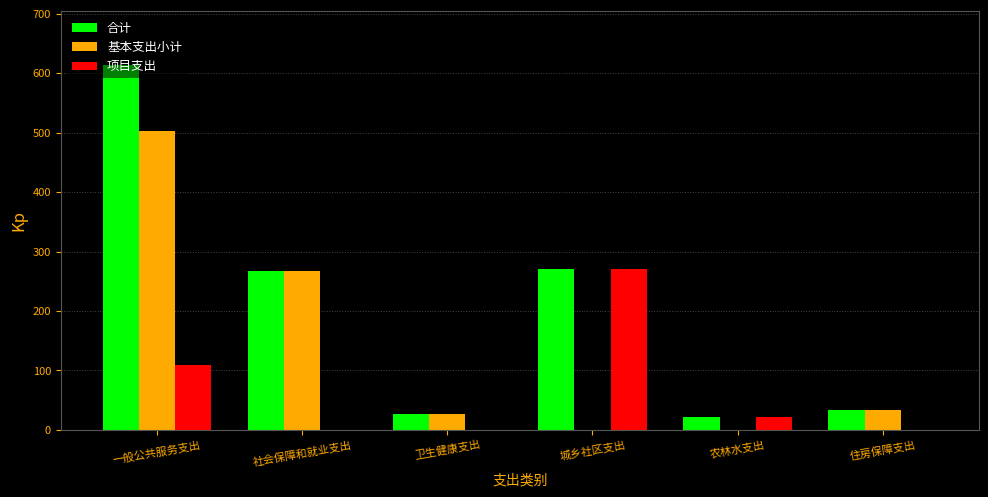

The value of 基本支出小计 at 城乡社区支出 is 0.0. True or false?

True